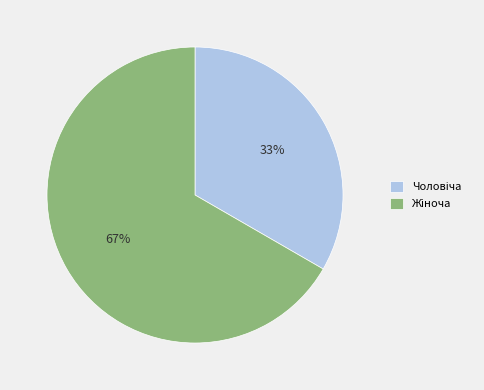

How many segments does this pie chart have?

2